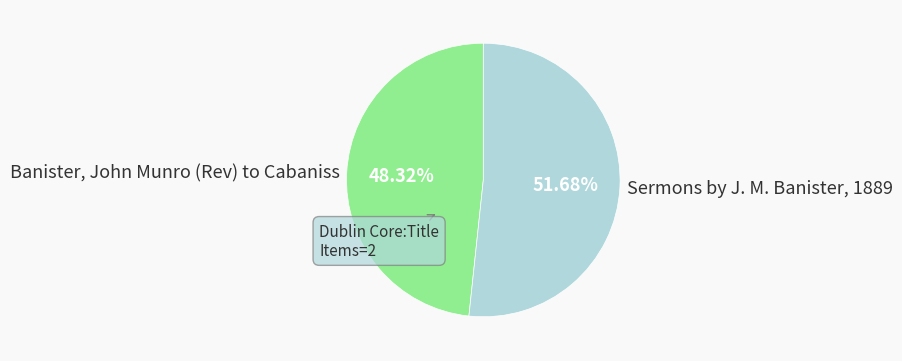

Approximately how many times larger is the value at Banister, John Munro (Rev) to Cabaniss compared to Sermons by J. M. Banister, 1889?

0.9